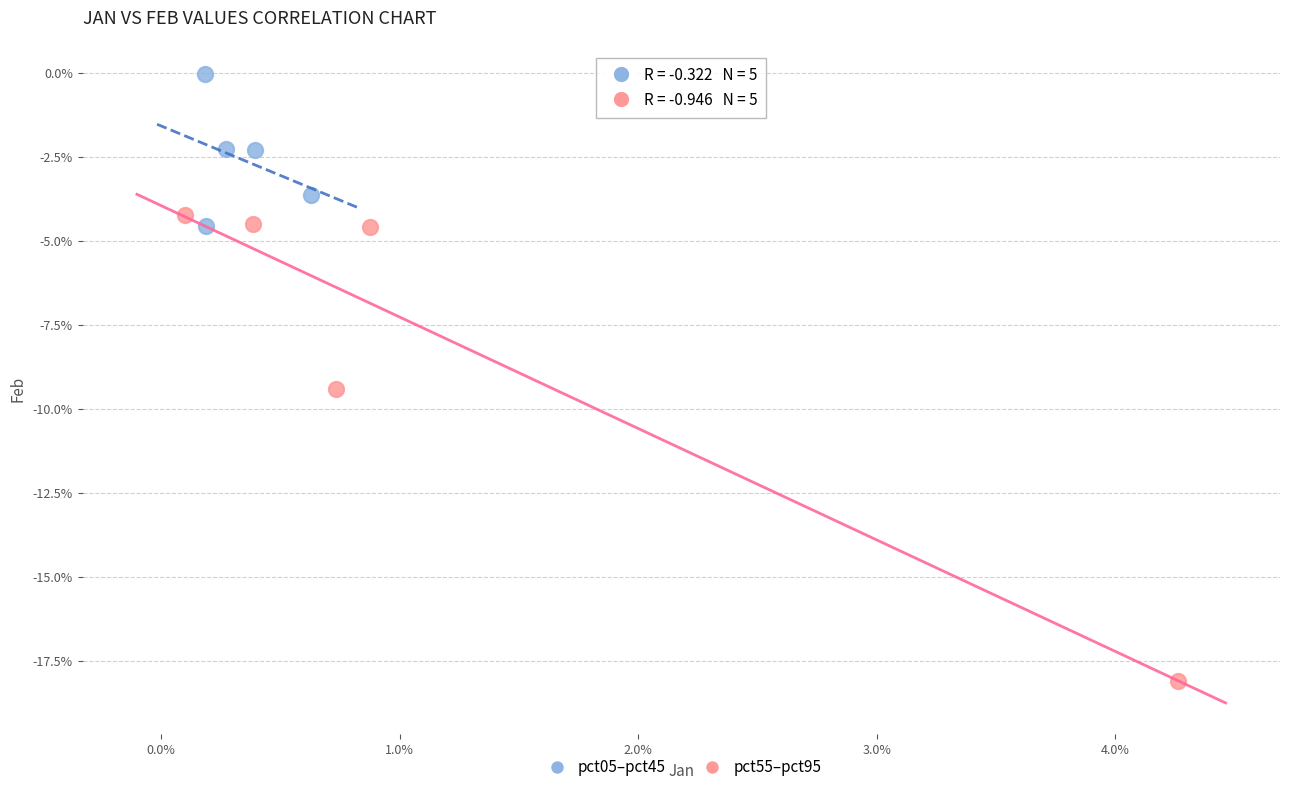

Which series has the widest spread of Y values?

pct55–pct95